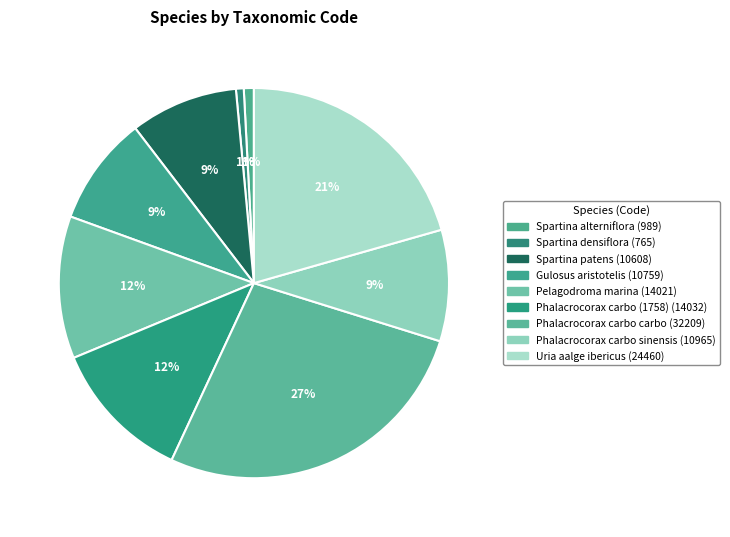

How many segments does this pie chart have?

9